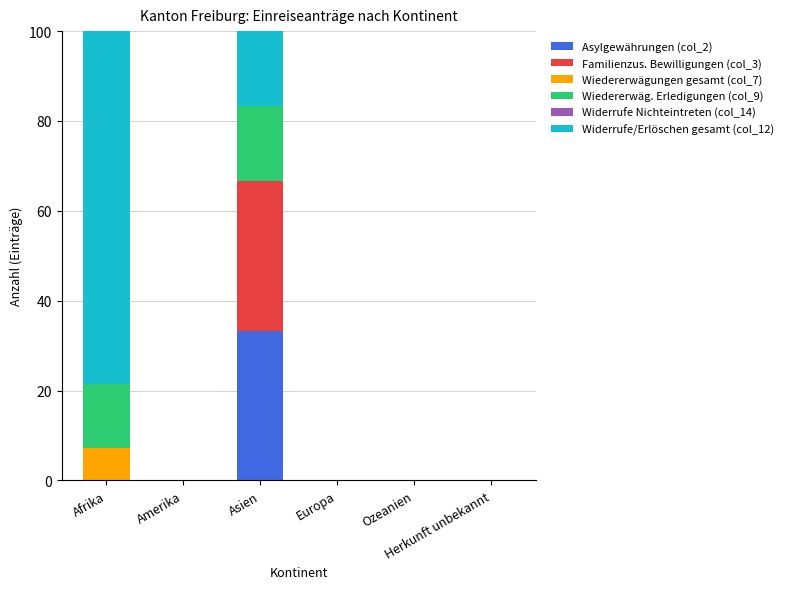

How many data points does each series have?

6